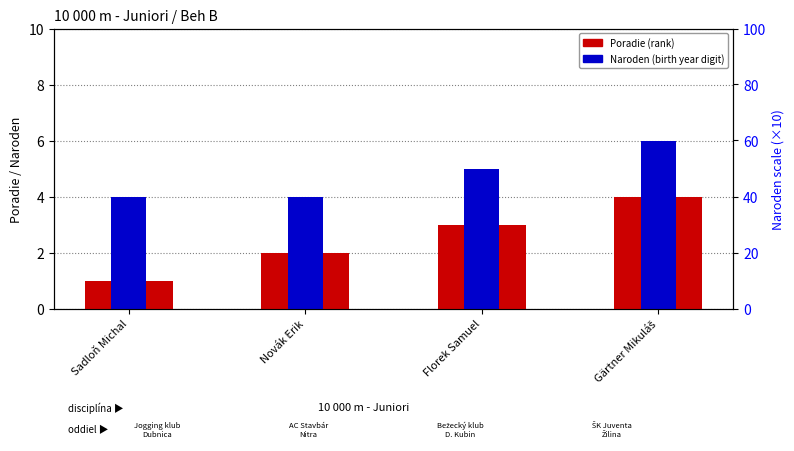

How many groups of bars are there?

4